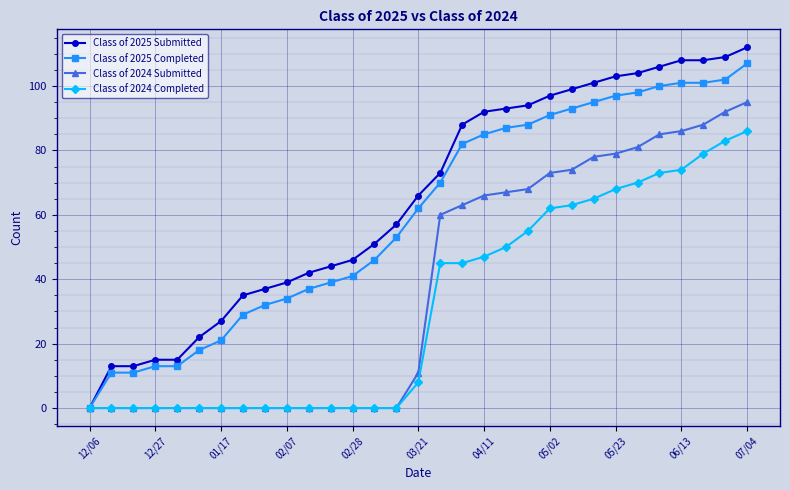

What is the maximum value for Class of 2024 Completed?

86